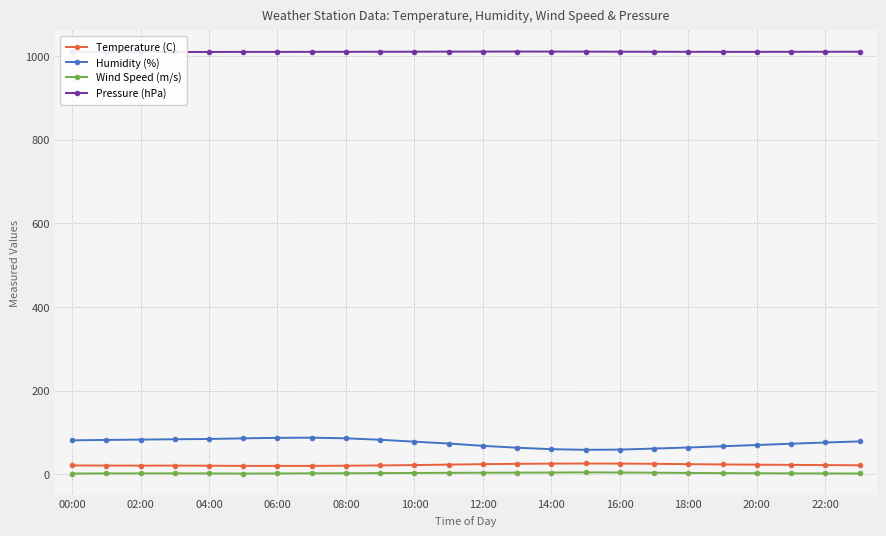

True or false: Humidity (%) and Wind Speed (m/s) intersect in this chart.

False